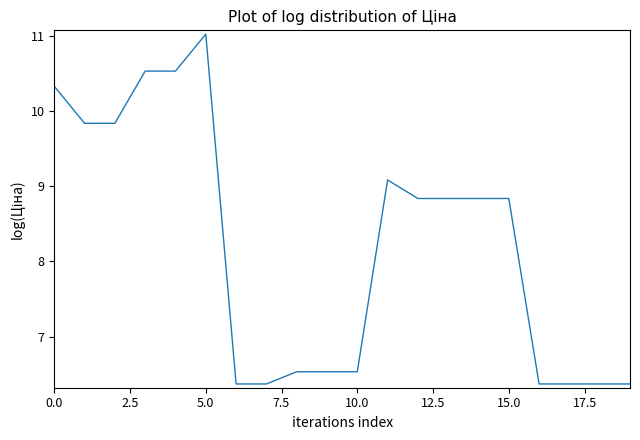

What is the minimum value shown in the chart?

6.4